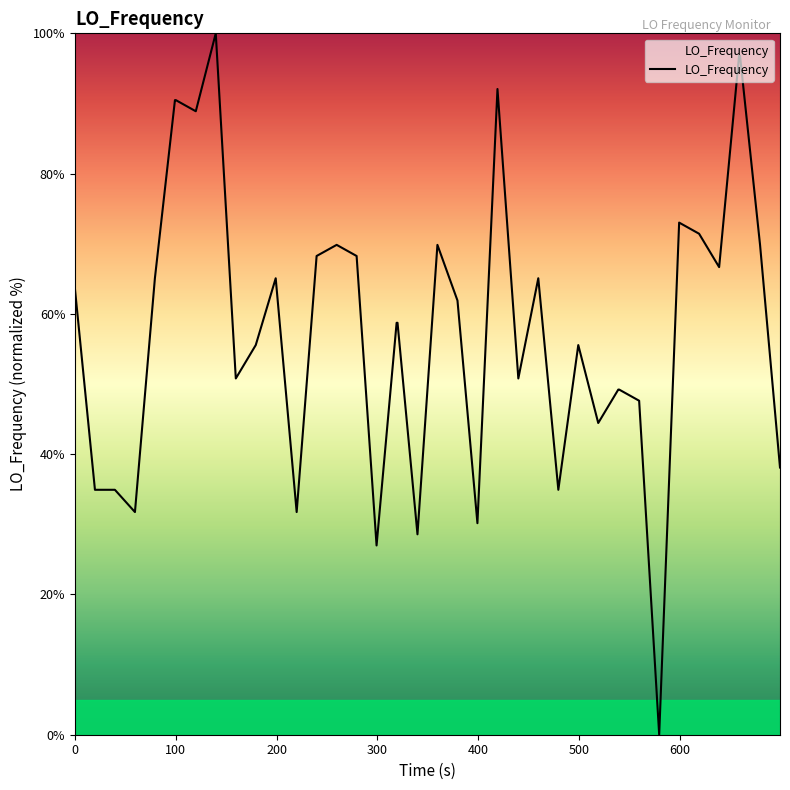

What is the maximum value shown in the chart?

100.0